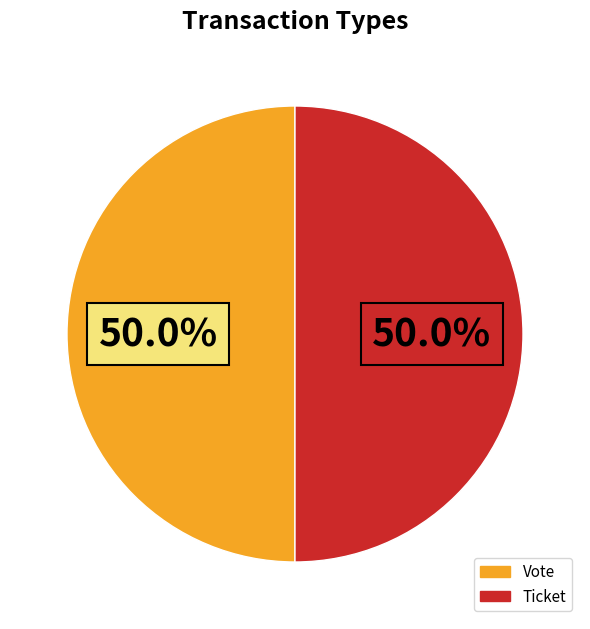

What portion of the pie excludes Ticket?

50.0%